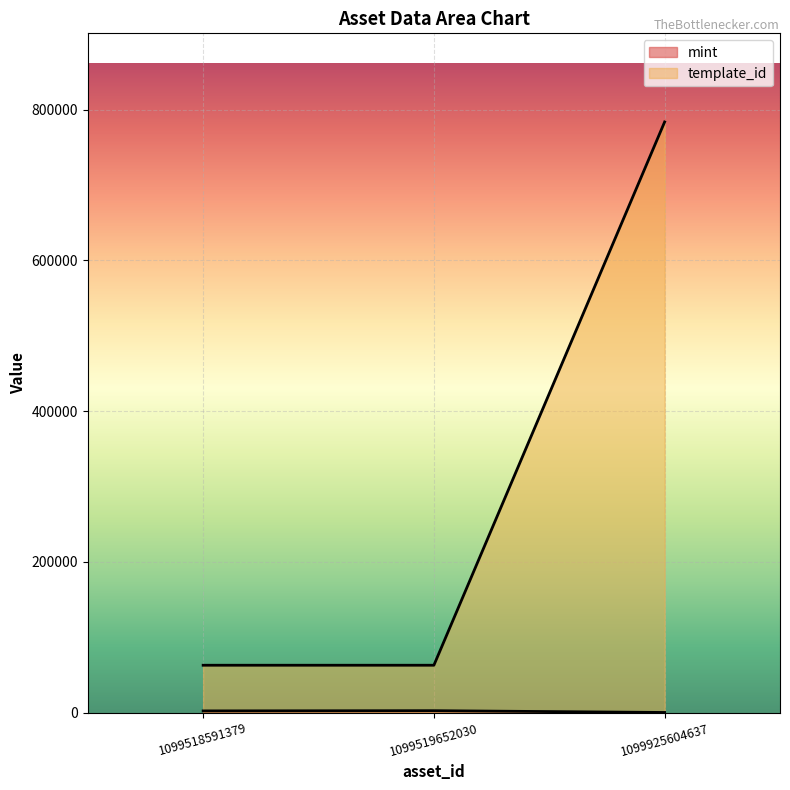

Between 1099518591379 and 1099925604637, which series saw the biggest shift?

template_id